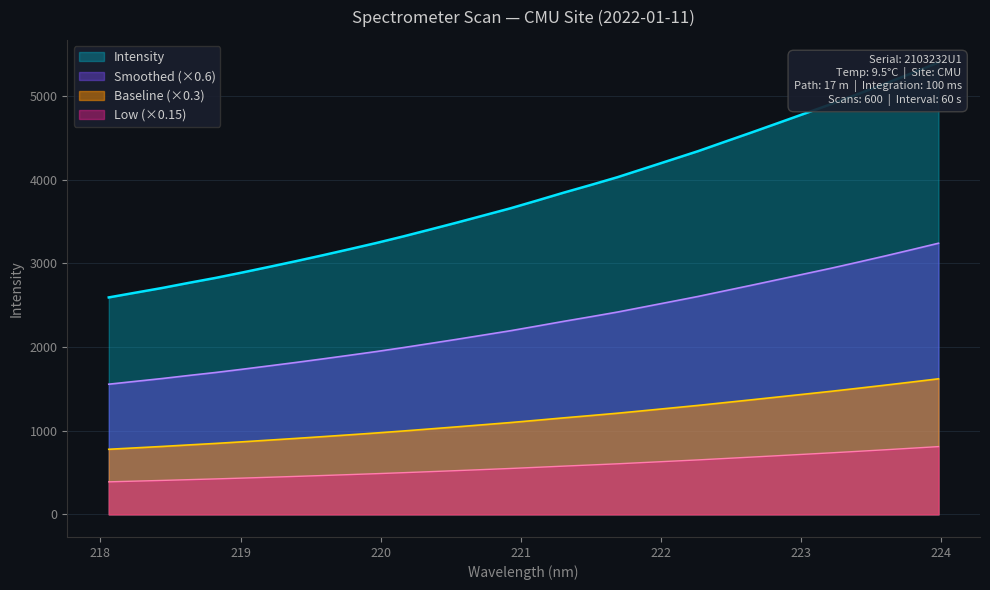

True or false: the data has more than 0 interior local peaks.

False